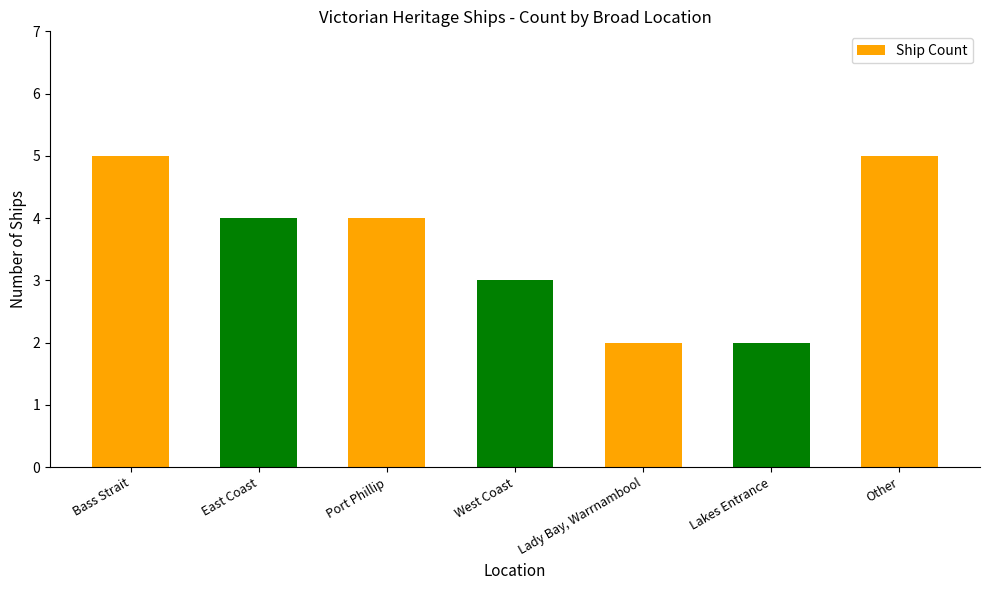

What is the average value?

4